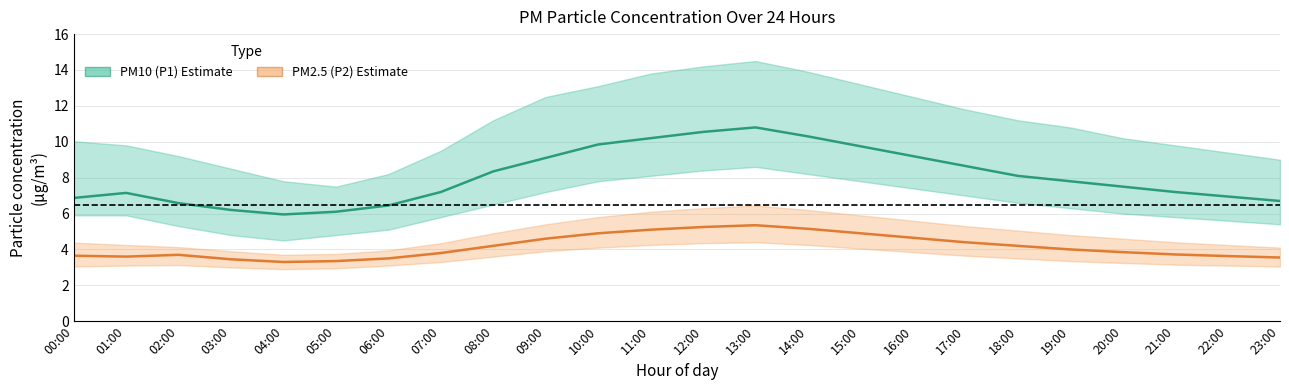

Reading right to left, extract all data points from this chart.

PM10 (P1): 6.7	7.0	7.2	7.5	7.8	8.1	8.7	9.2	9.8	10.3	10.8	10.6	10.2	9.8	9.1	8.3	7.2	6.5	6.1	6.0	6.2	6.6	7.2	6.9
PM2.5 (P2): 3.5	3.6	3.7	3.9	4.0	4.2	4.4	4.7	4.9	5.2	5.3	5.2	5.1	4.9	4.6	4.2	3.8	3.5	3.4	3.3	3.5	3.7	3.6	3.6